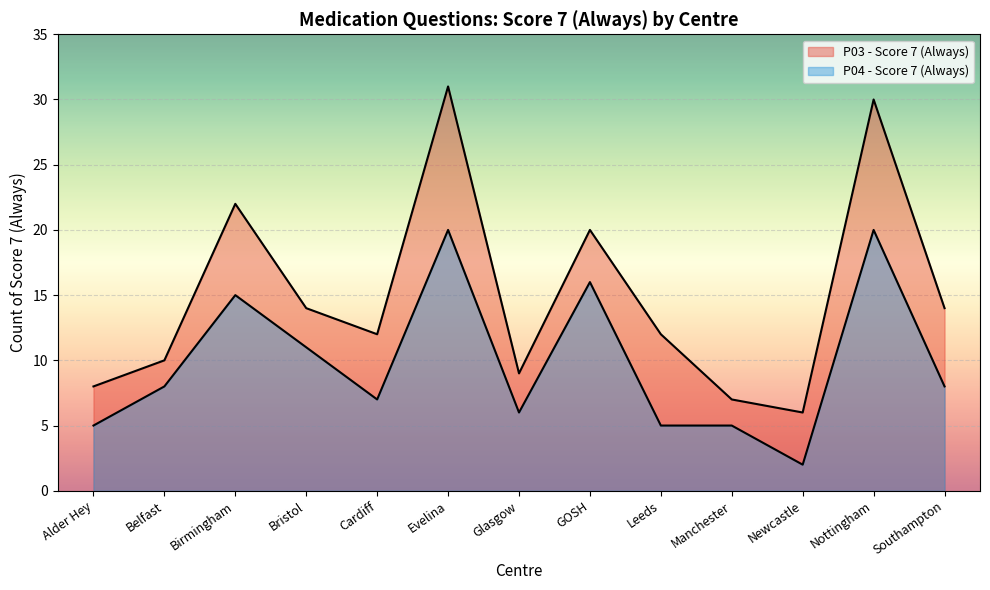

What is the label of the 10th point from the left?

Manchester